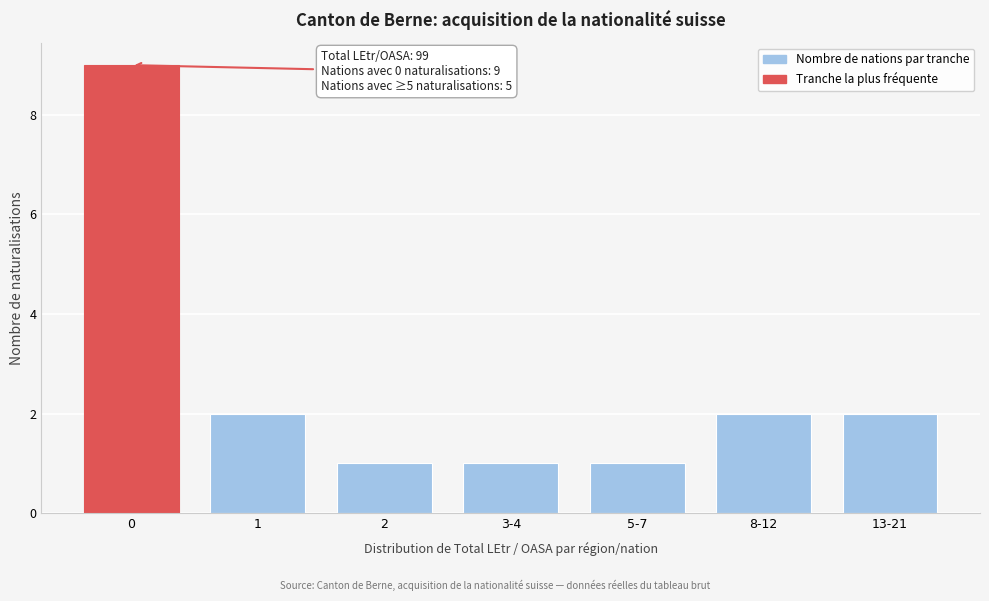

Reading left to right, what are all the values shown in this chart?

9	2	1	1	1	2	2